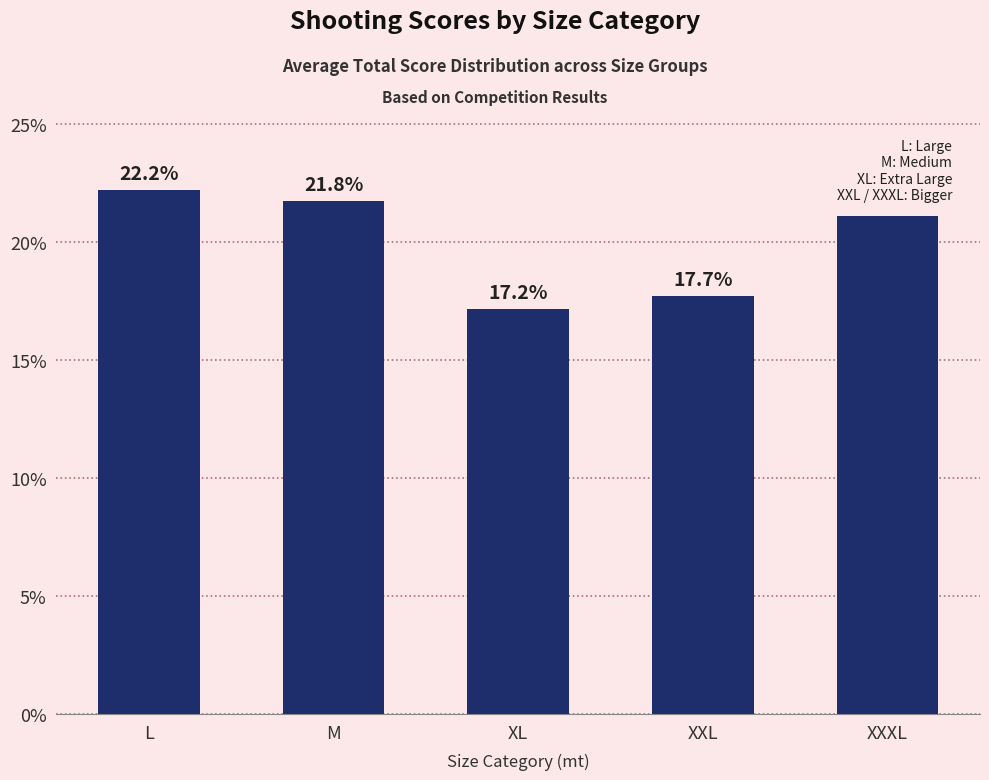

The value at XL is 17.2. True or false?

True